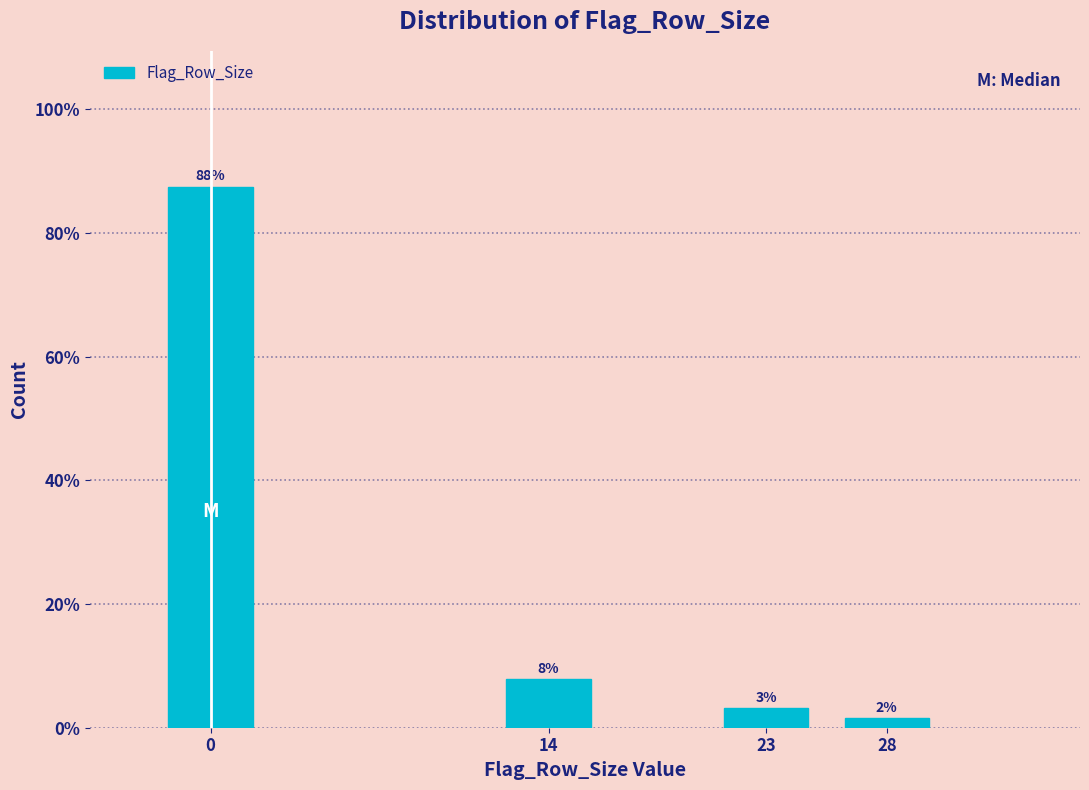

How many bars are there in total?

4